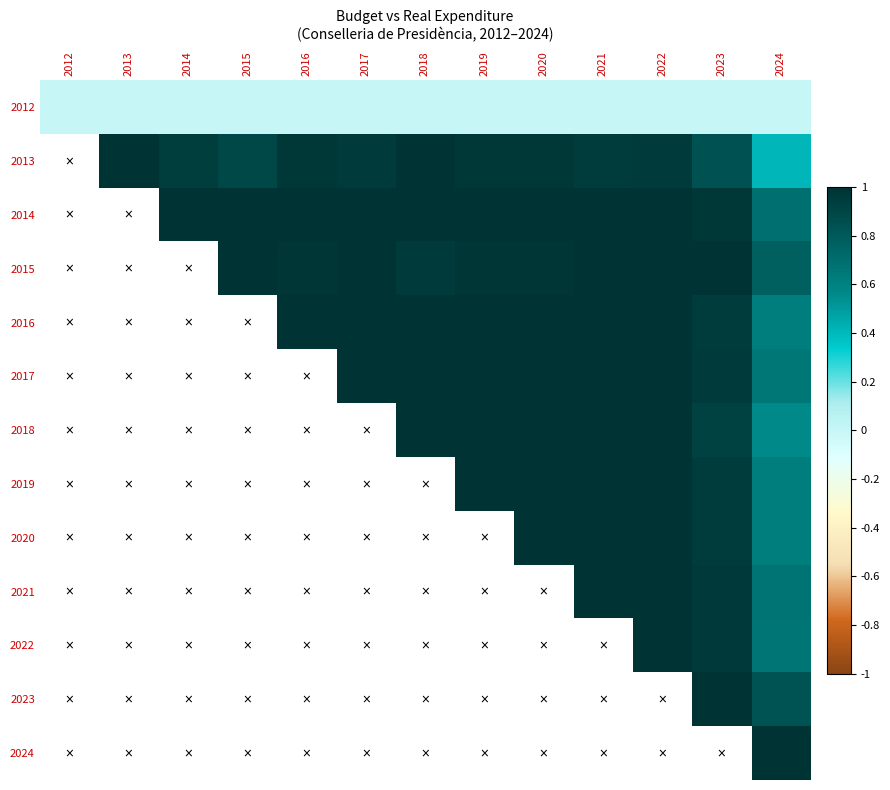

Is the value of 2015 at 2023 greater than the value of 2016 at 2013?

No